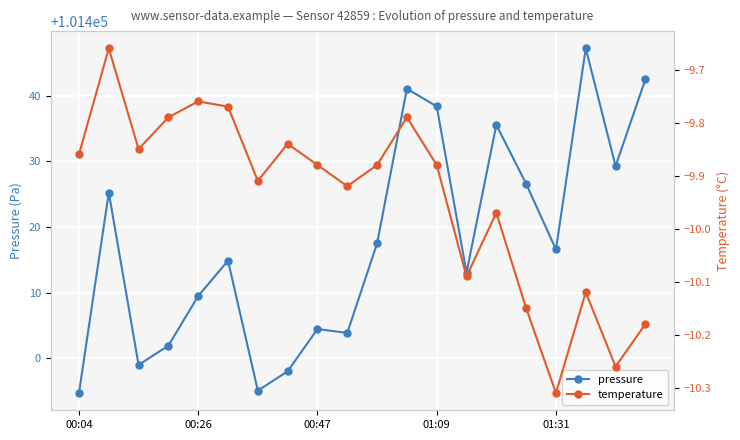

What value does the pressure series have at 6?

101395.1